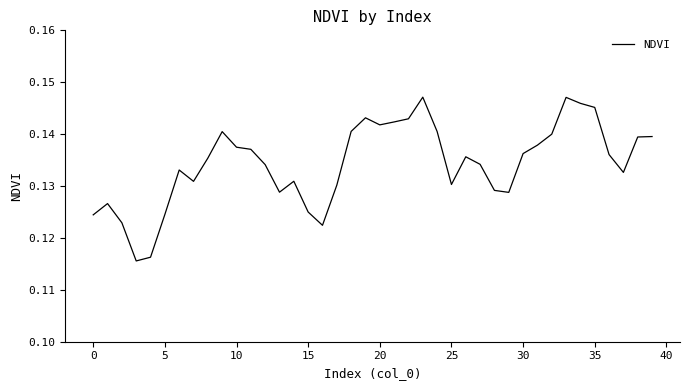

True or false: the data has more than 2 interior local peaks.

True